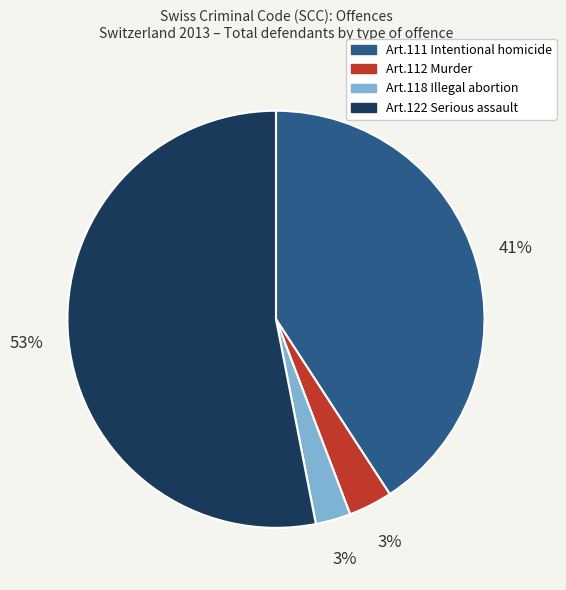

Is the sum of Art.111 Intentional homicide and Art.118 Illegal abortion greater than half?

No